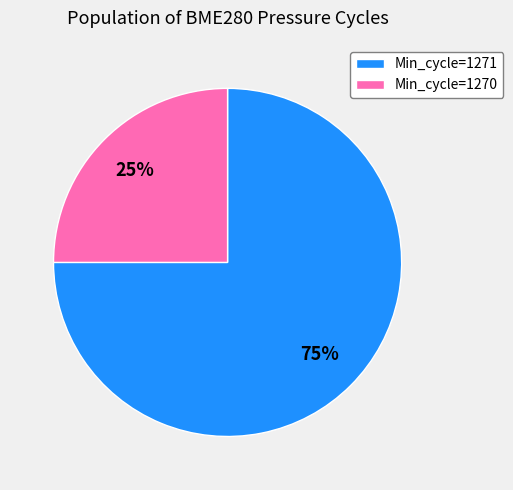

Is there a majority slice in this chart?

Yes